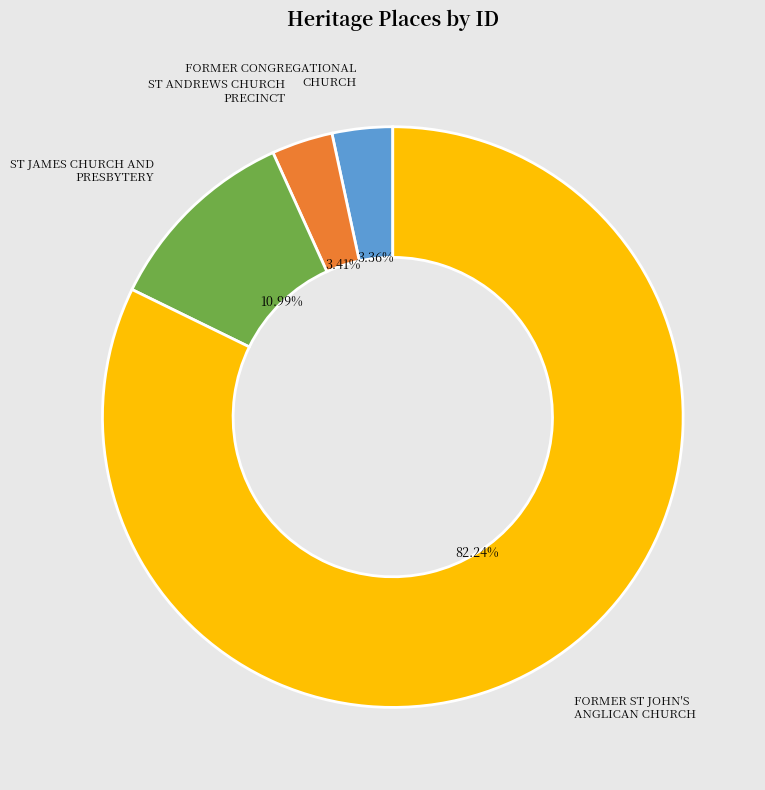

How many slices are in this pie chart?

4